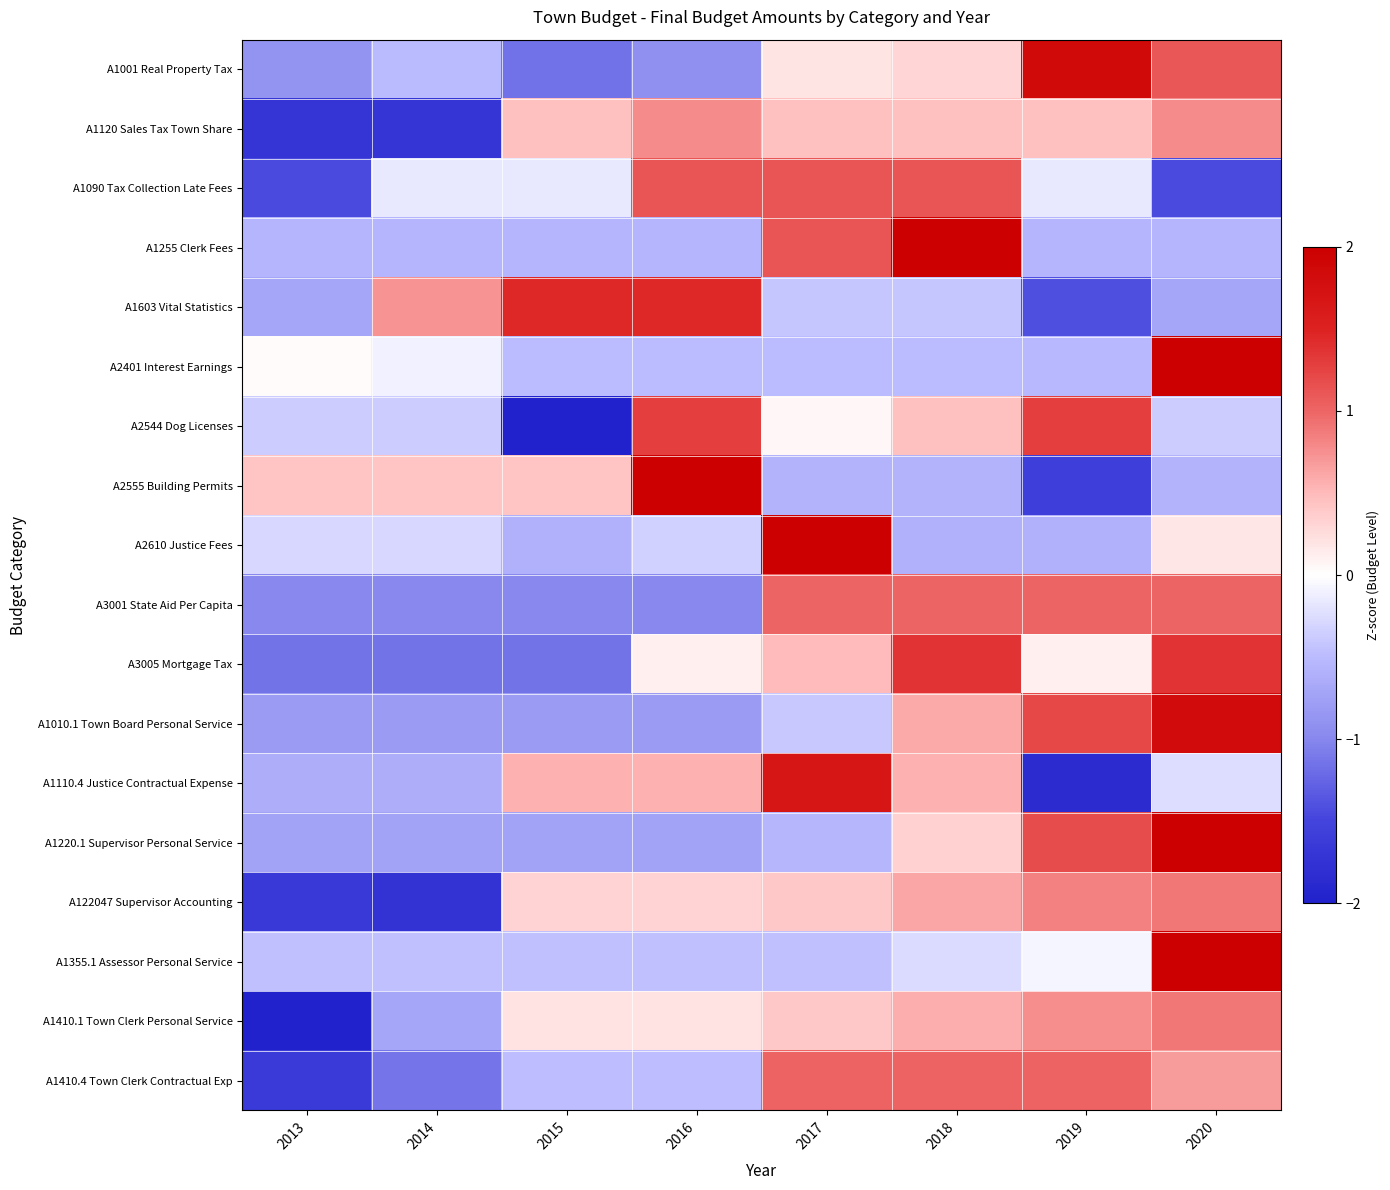

What is the difference between the highest and lowest values at 2018?

2.8